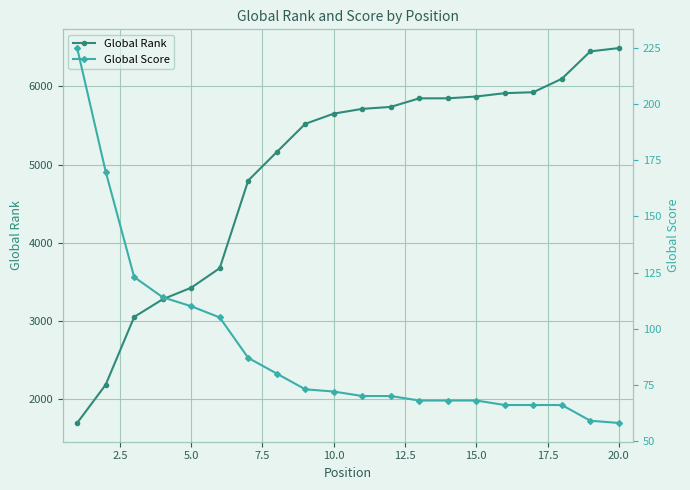

What is the highest value of the Global Rank series?

6490